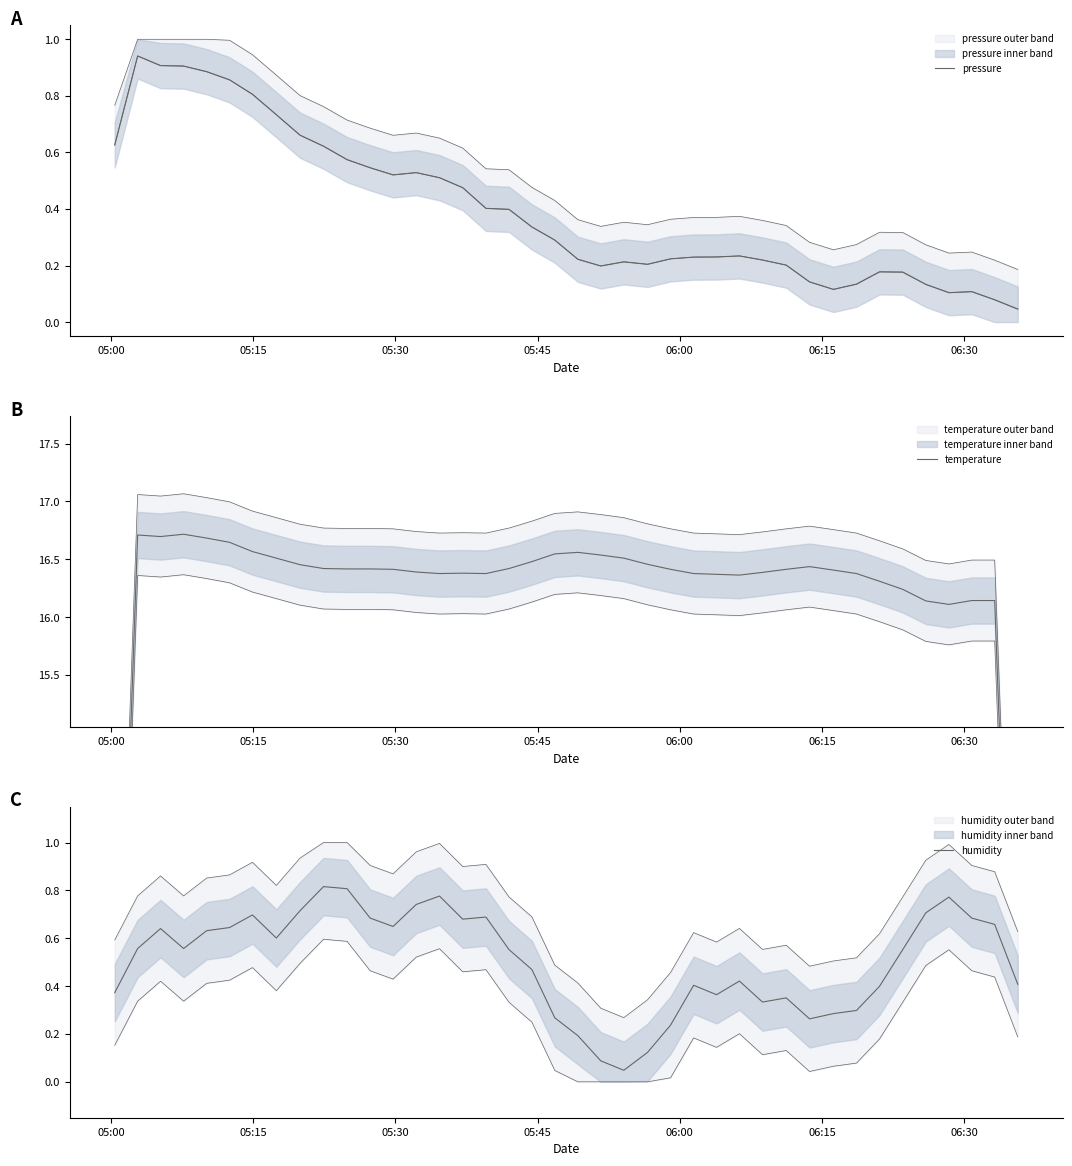

Which series has the largest range (max minus min)?

temperature